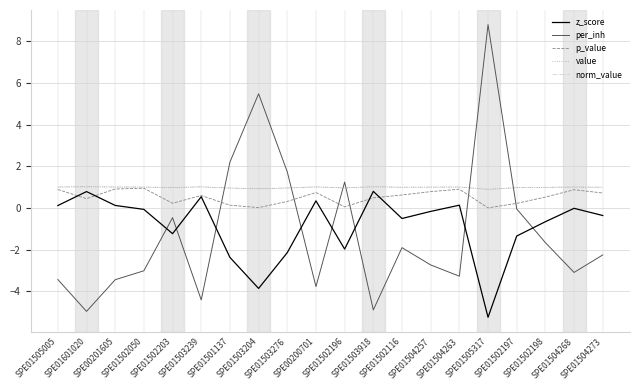

What is the label of the 1st point from the right?

SPE01504273